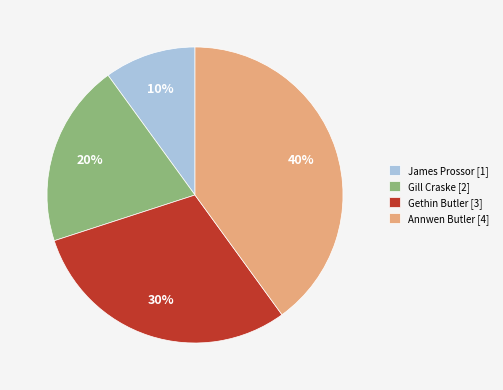

Is Gethin Butler the majority of the pie?

No